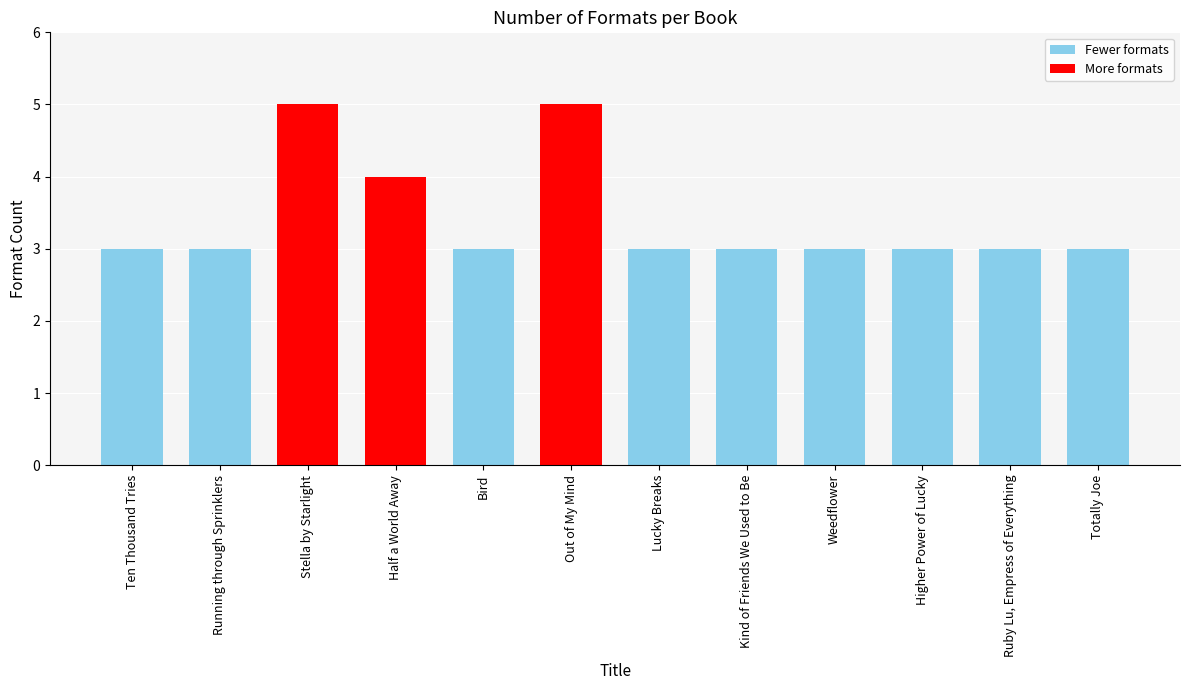

What is the greatest value displayed?

5